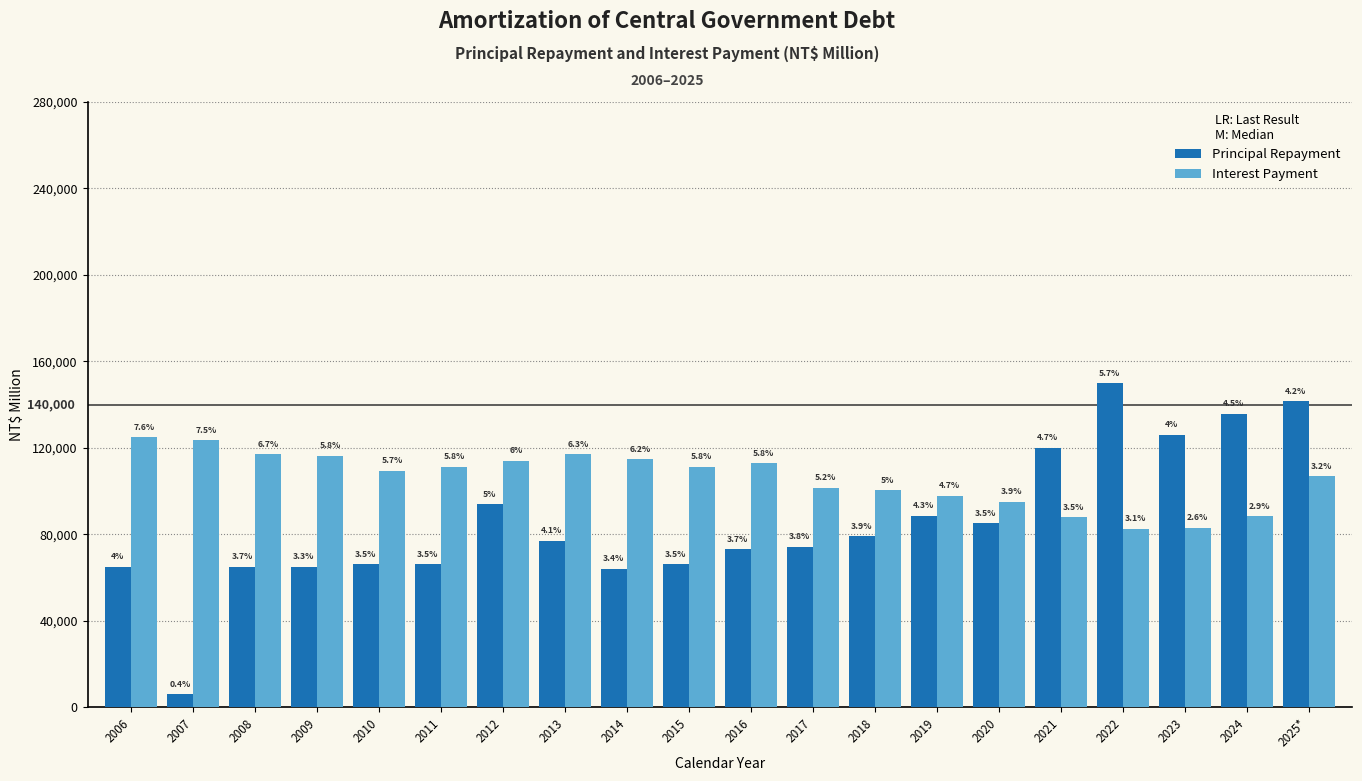

At which category does the chart reach its minimum across all series?

2007